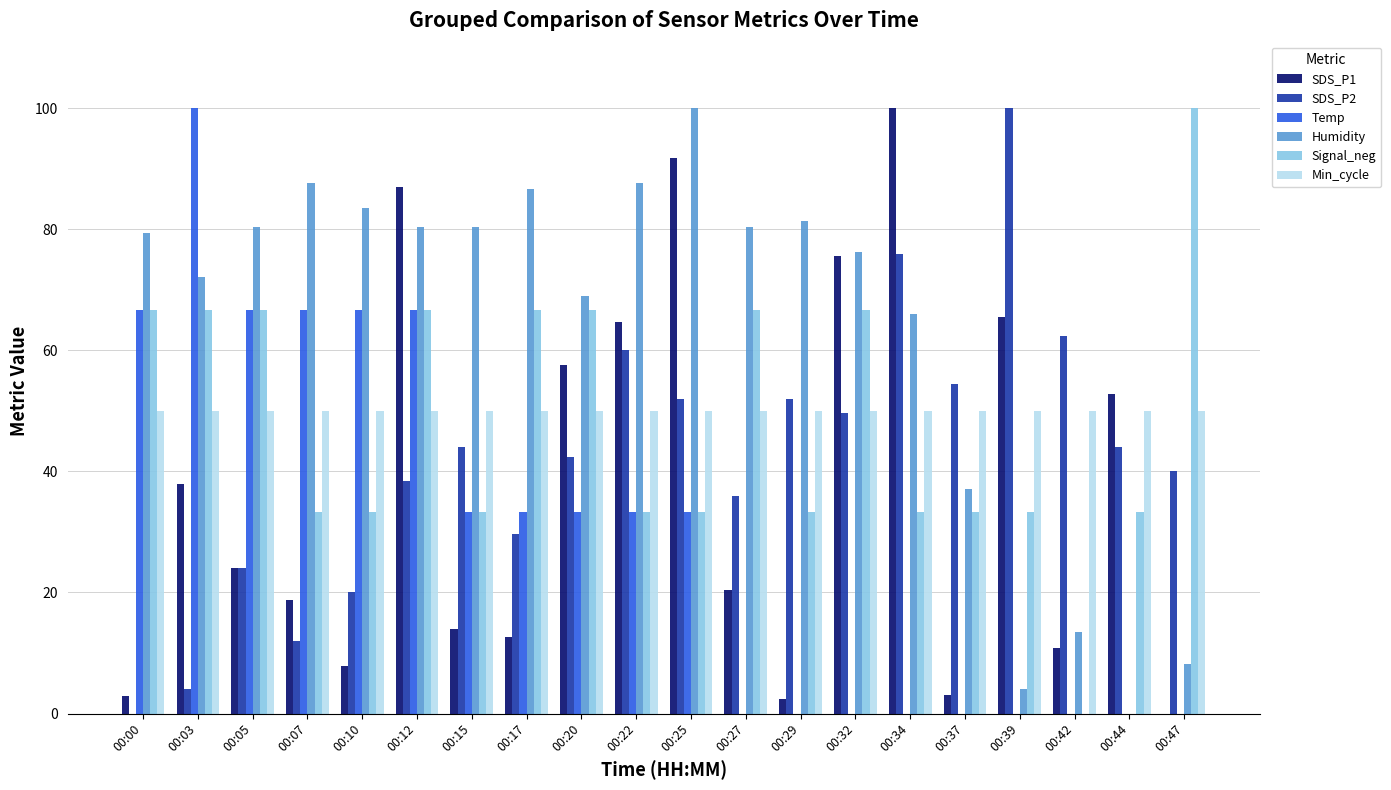

The value of Temp at 00:37 is -68.9. True or false?

False